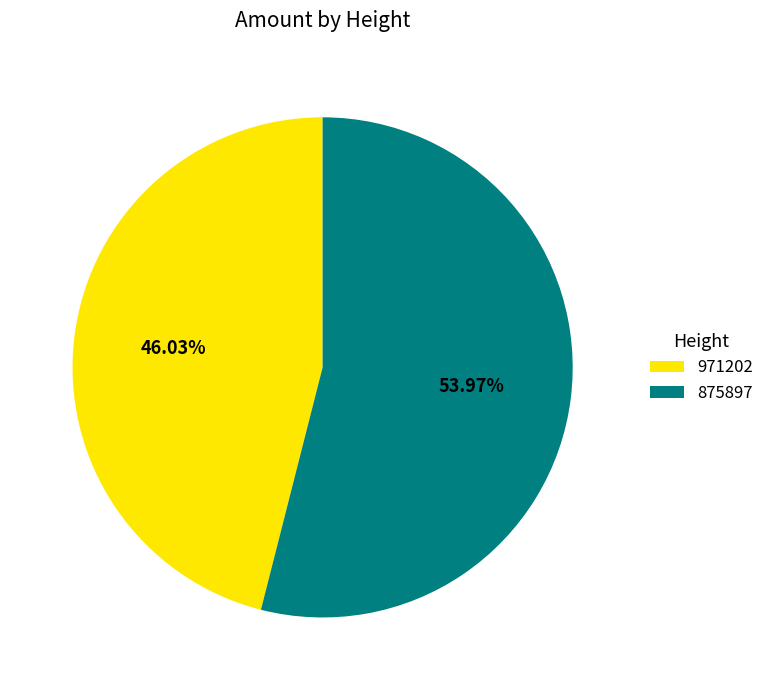

Rank the categories by value from lowest to highest.

971202, 875897